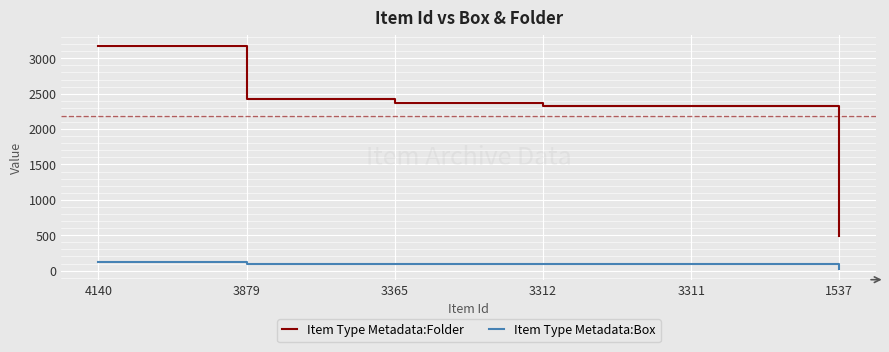

Rank the series by their average value, from highest to lowest.

Item Type Metadata:Folder, Item Type Metadata:Box